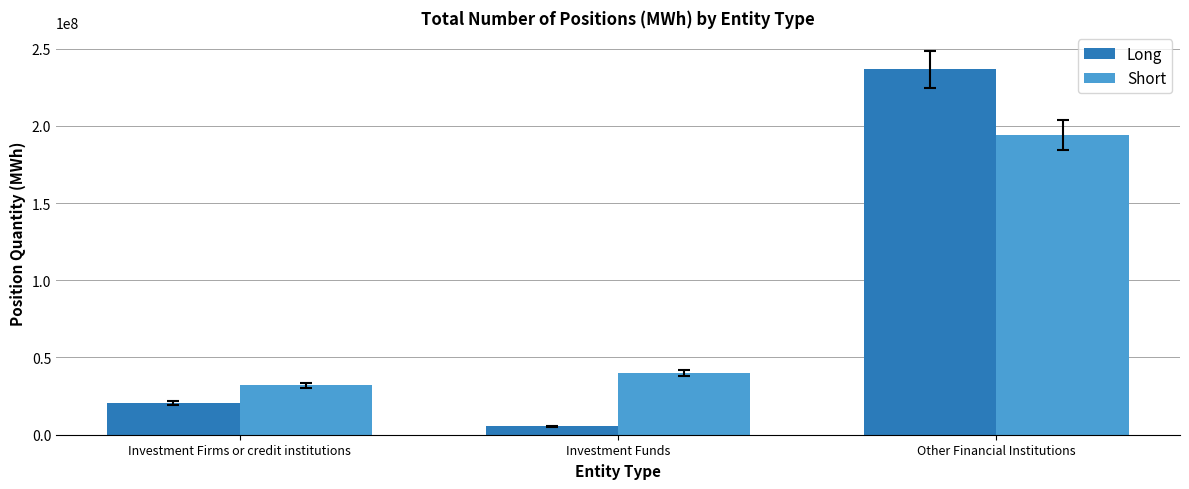

What is the highest value of the Long series?

236596596.0